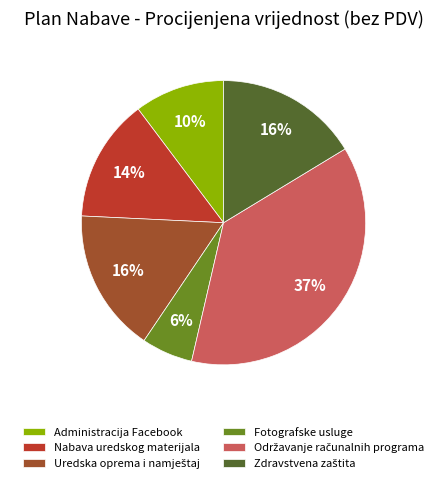

To the nearest percent, what portion does Fotografske usluge represent?

6%